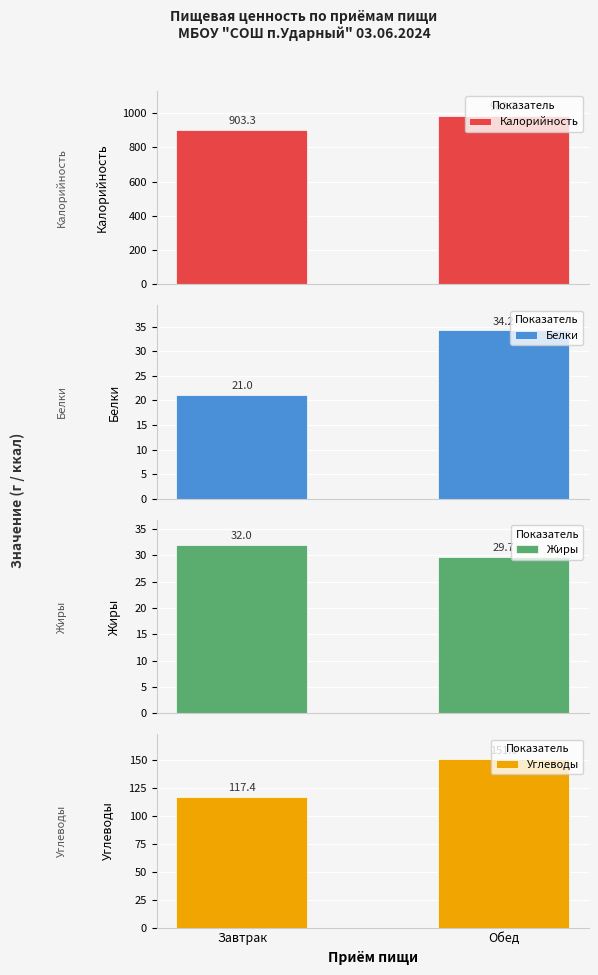

Count the number of categories in the chart.

2